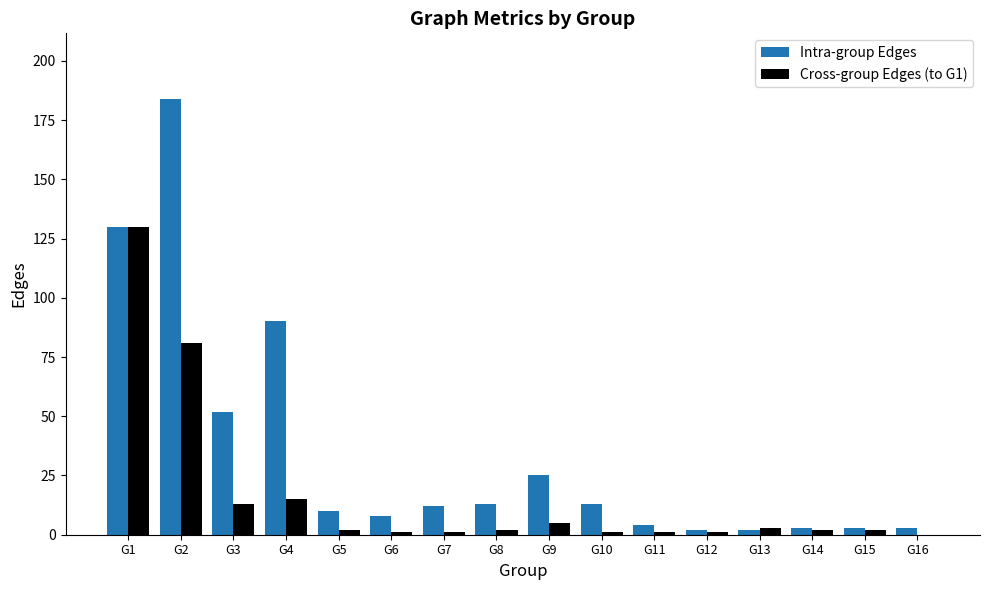

How many positive values does the Cross-group Edges (to G1) series have?

15